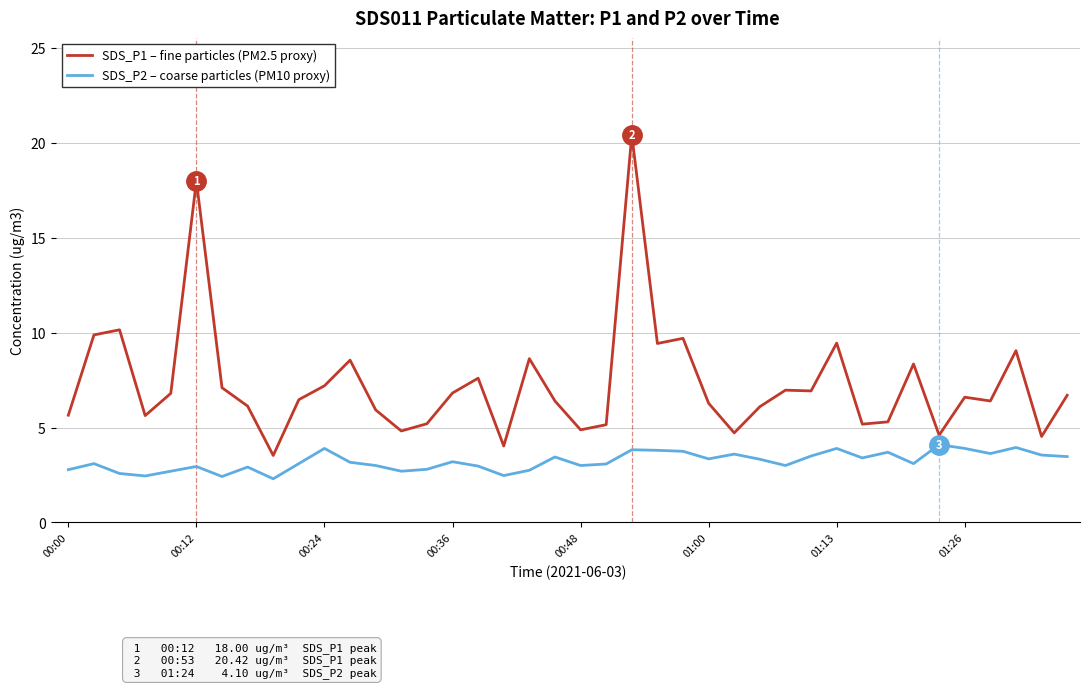

Rank the series by their average value, from highest to lowest.

SDS_P1 – fine particles (PM2.5 proxy), SDS_P2 – coarse particles (PM10 proxy)